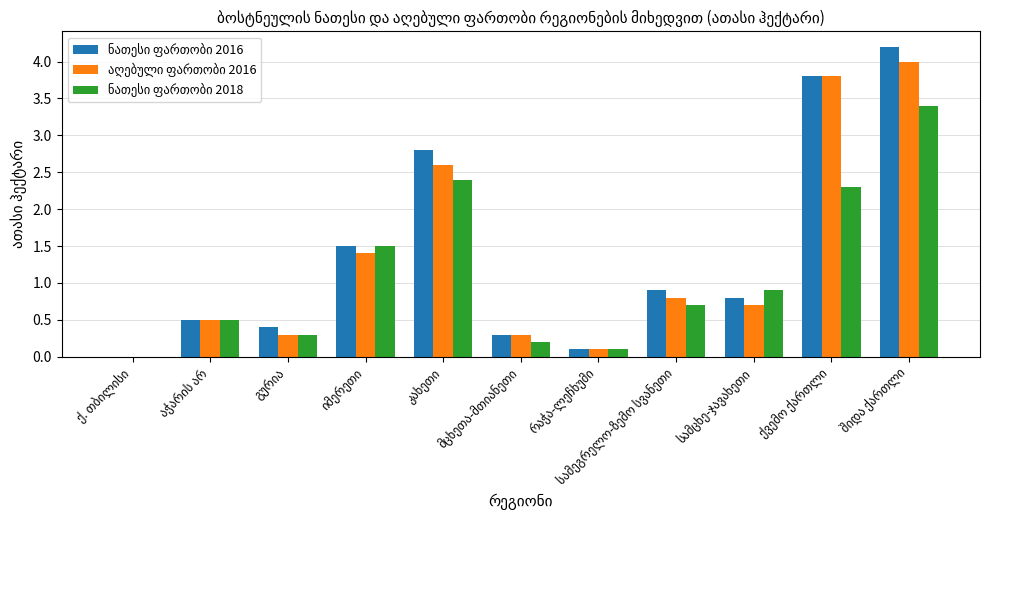

What is the maximum value shown in the chart?

4.2